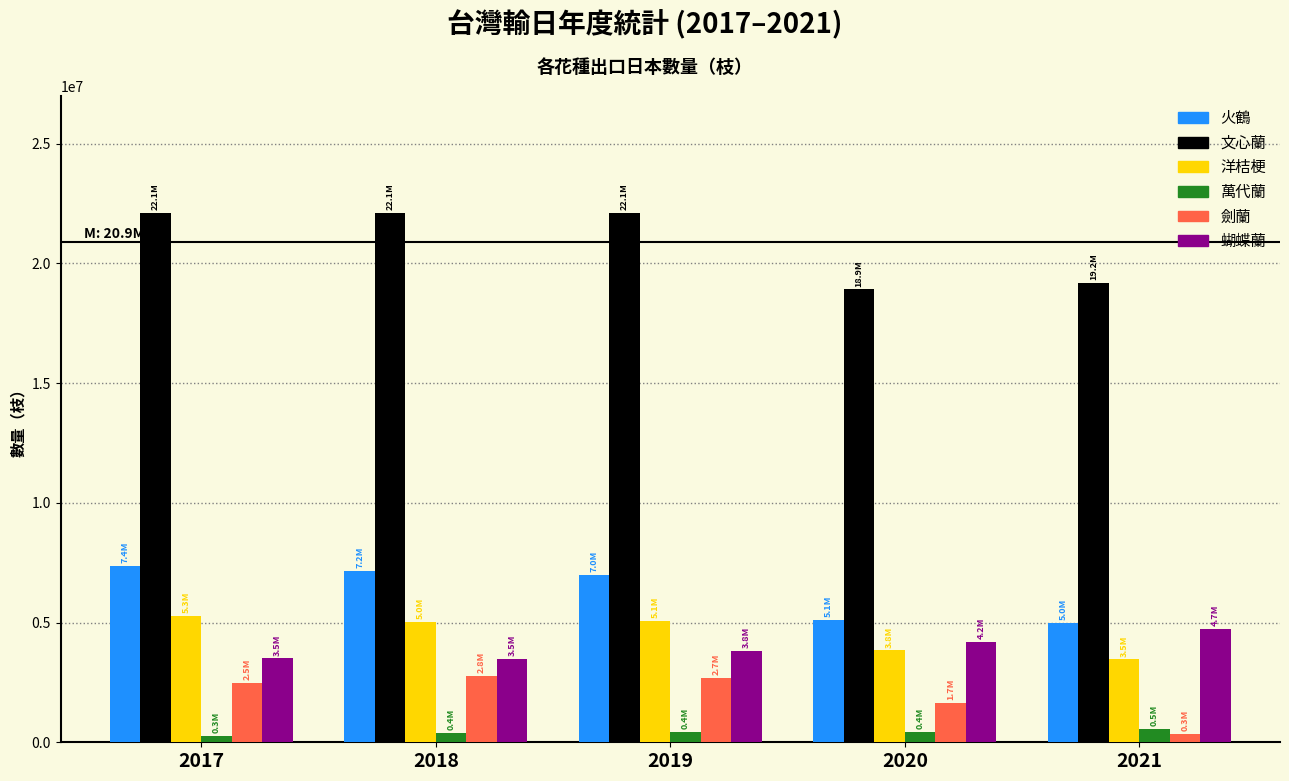

What is the sum of all 萬代蘭 values?

2094421